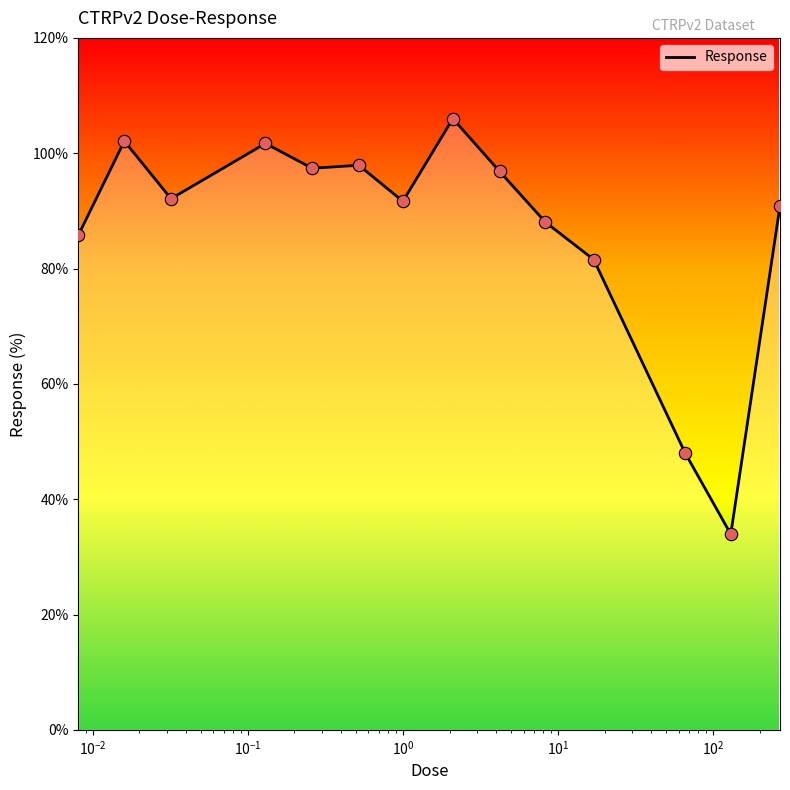

What is the minimum value shown in the chart?

33.9